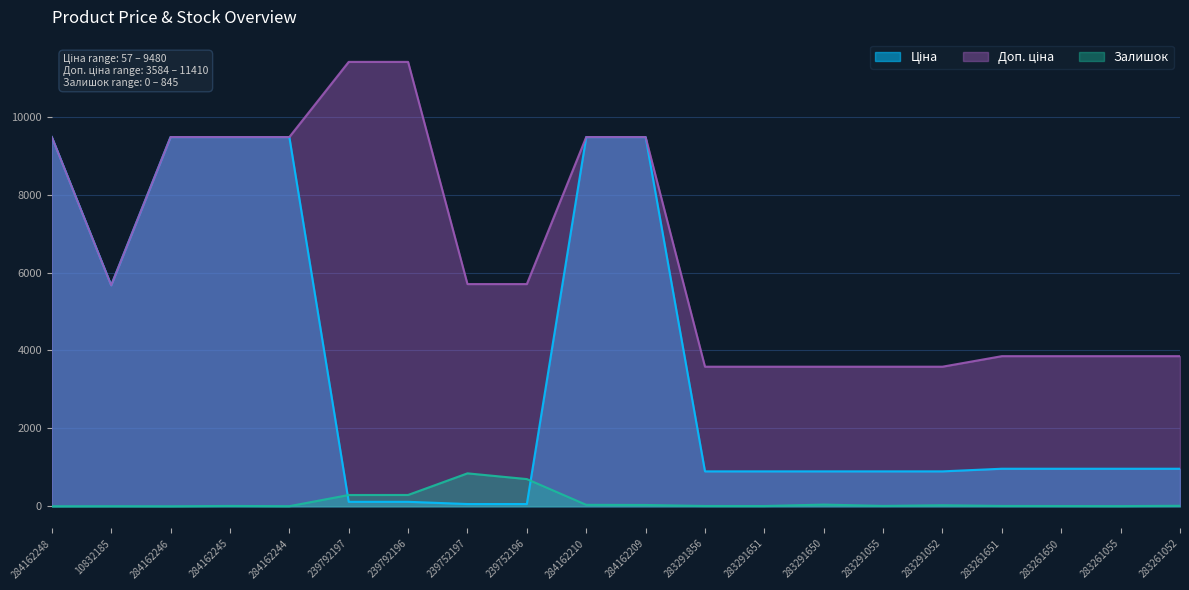

What are all the series names shown in the legend?

Ціна, Доп. ціна, Залишок